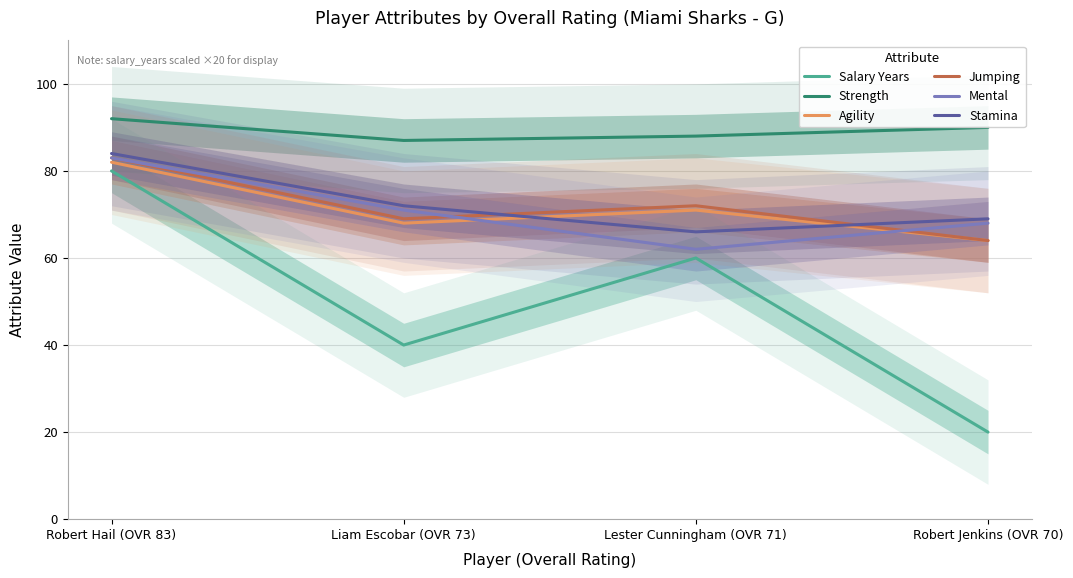

List the series in order of their peak value, highest first.

Strength, Stamina, Jumping, Mental, Agility, Salary Years